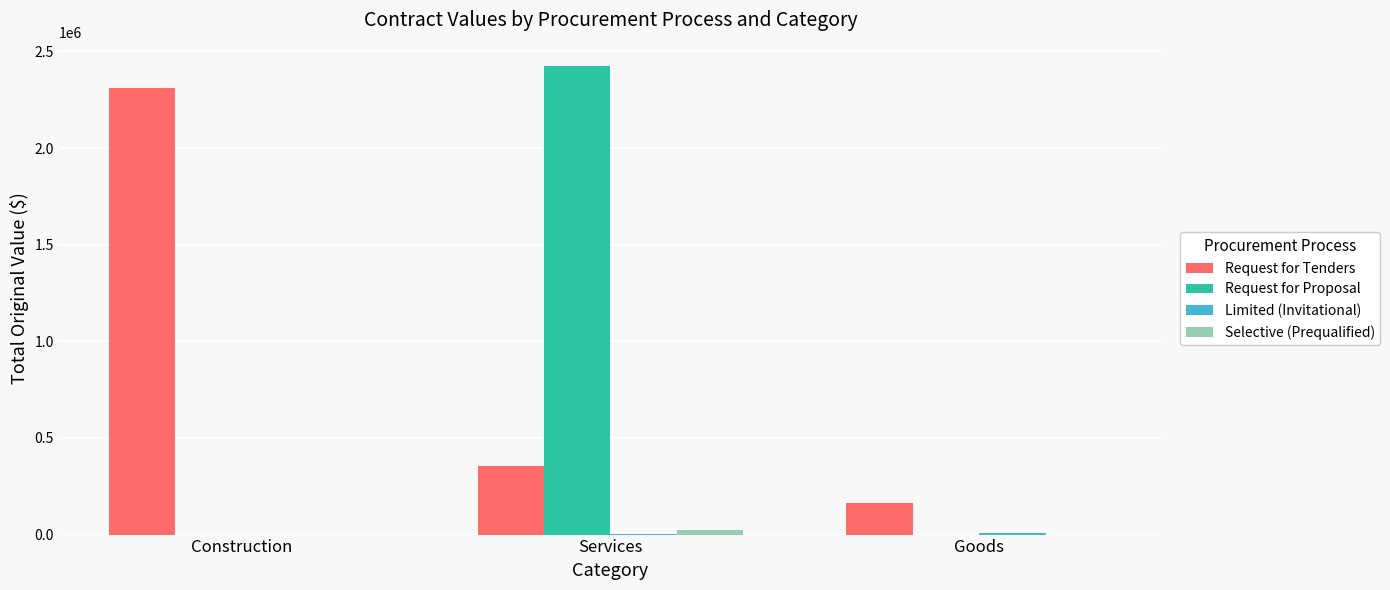

How many data points in Request for Tenders are above 352668?

2